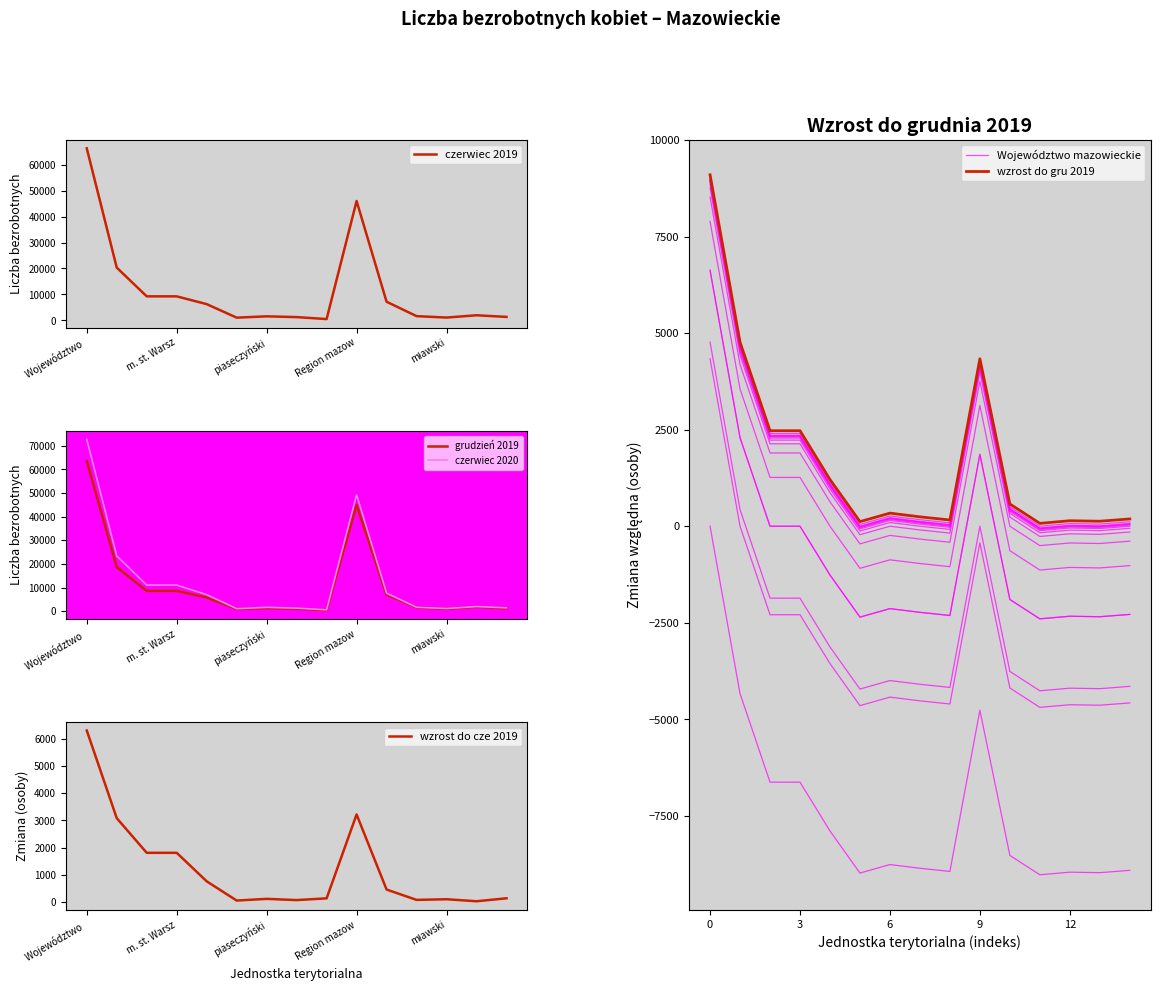

Is it true that grudzień 2019 equals 7045 at 10?

True